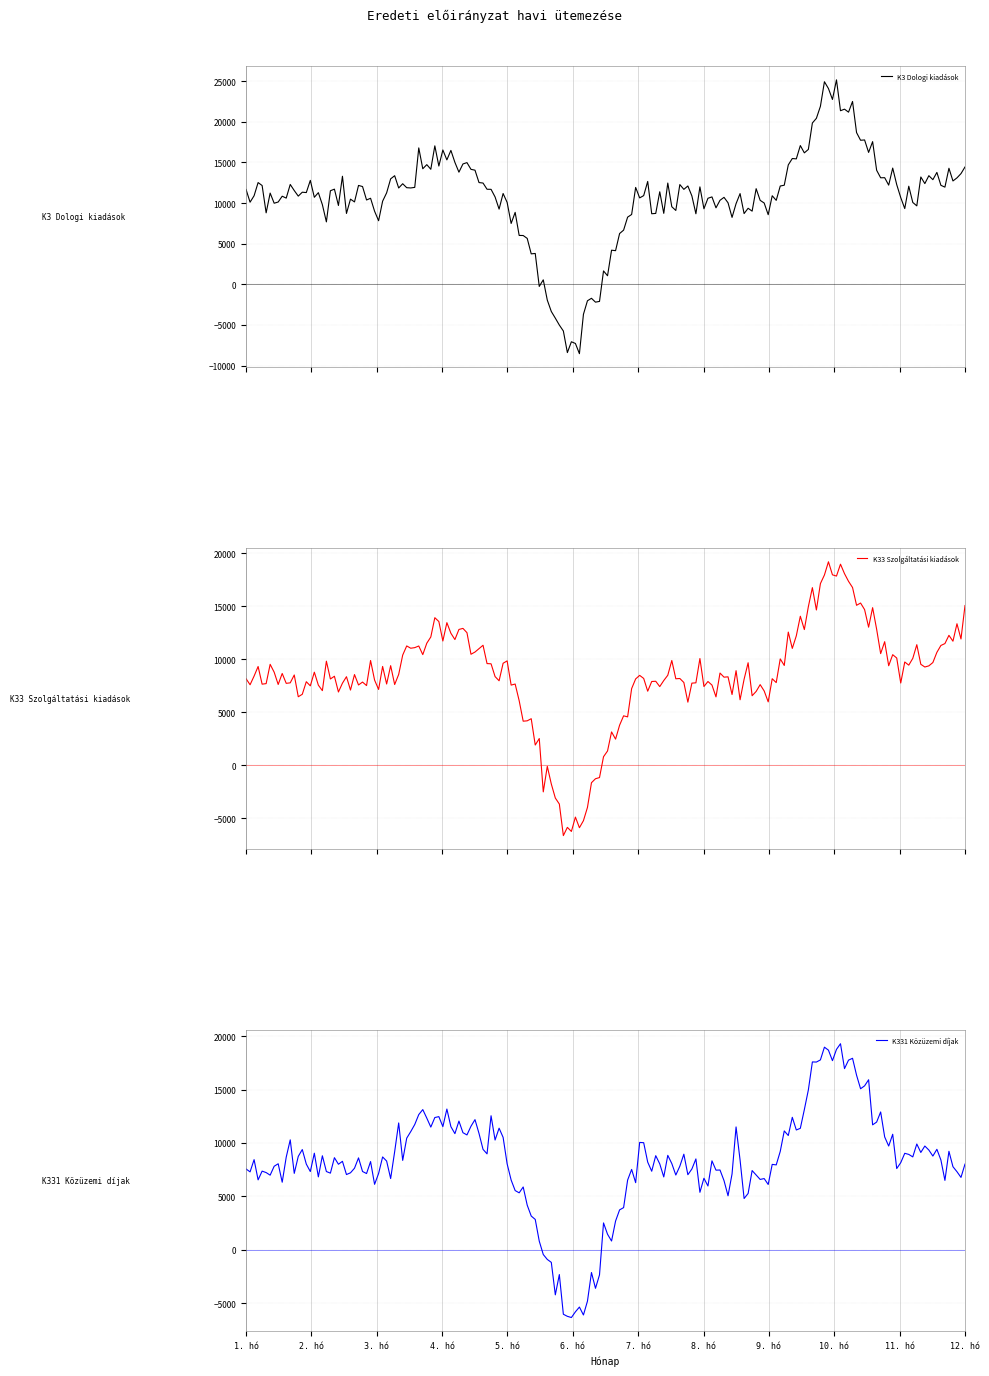

At which label does K33 Szolgáltatási kiadások reach its peak?

10. hó